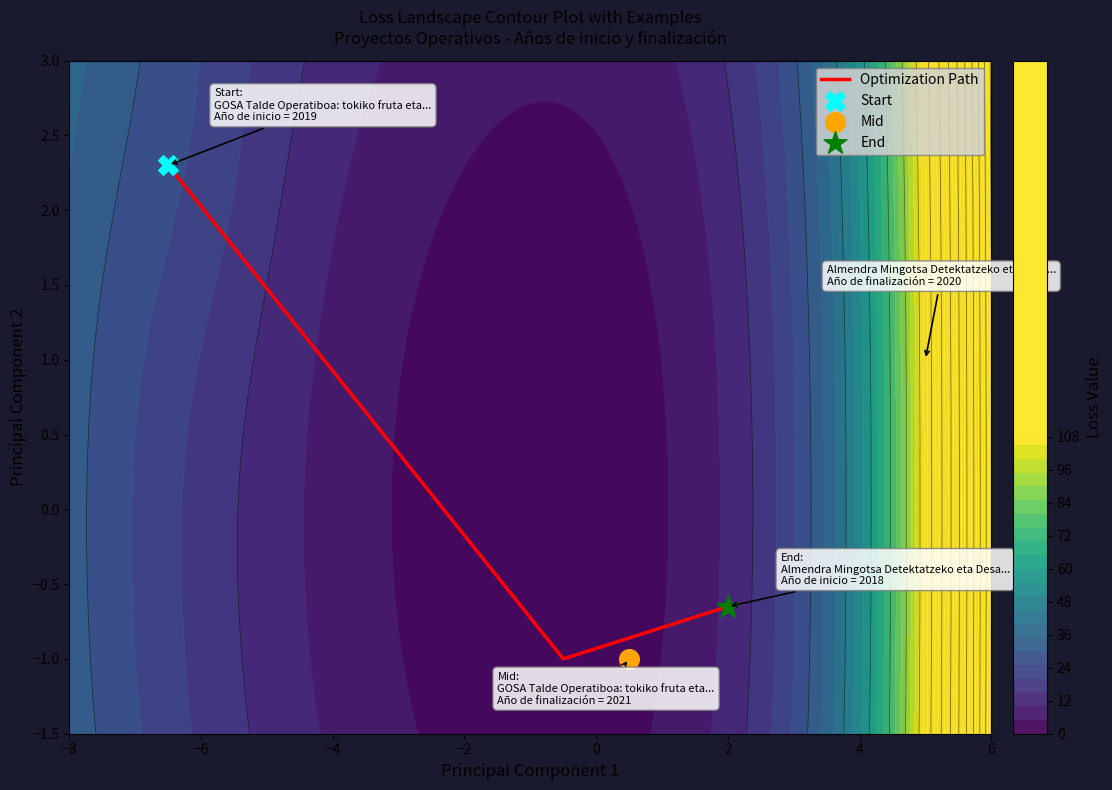

What is the minimum value for Optimization Path?

-1.0